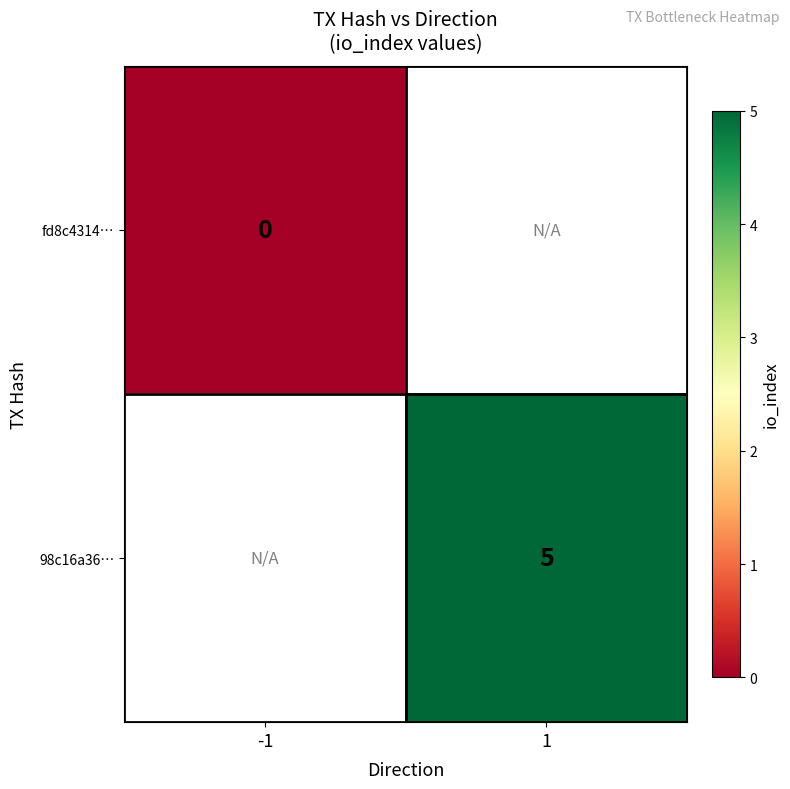

How many data points does each series have?

2